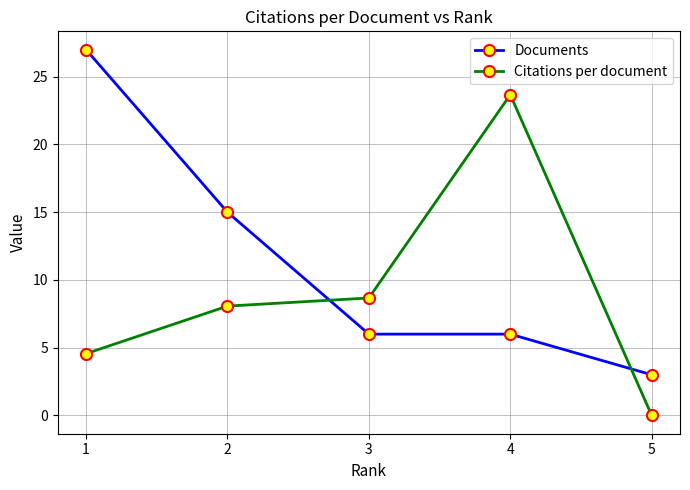

List the series in order of their peak value, lowest first.

Citations per document, Documents